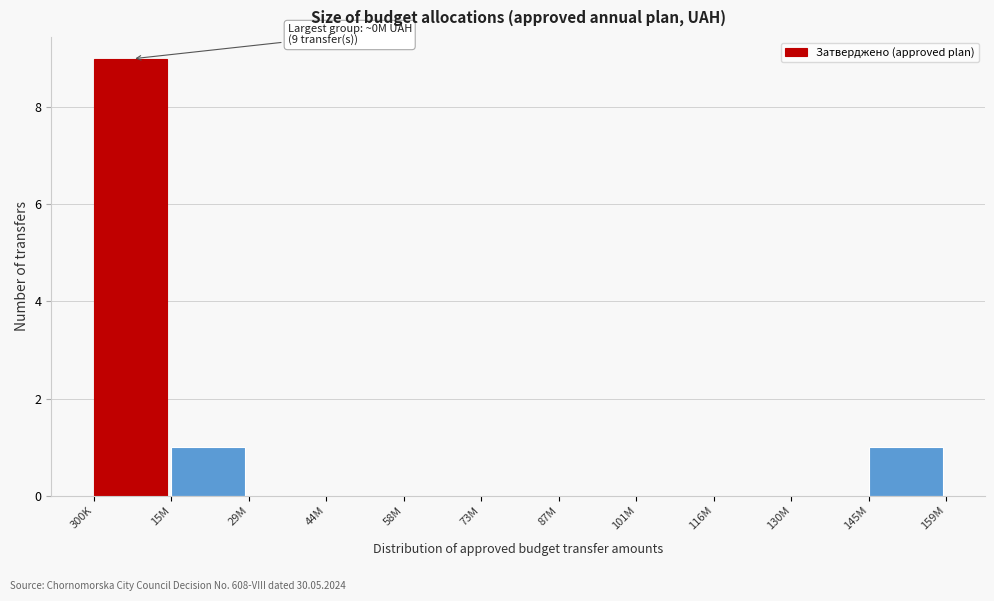

Reading left to right, list all the values displayed in this chart.

300K=9	15M=1	29M=0	44M=0	58M=0	73M=0	87M=0	101M=0	116M=0	130M=0	145M=1